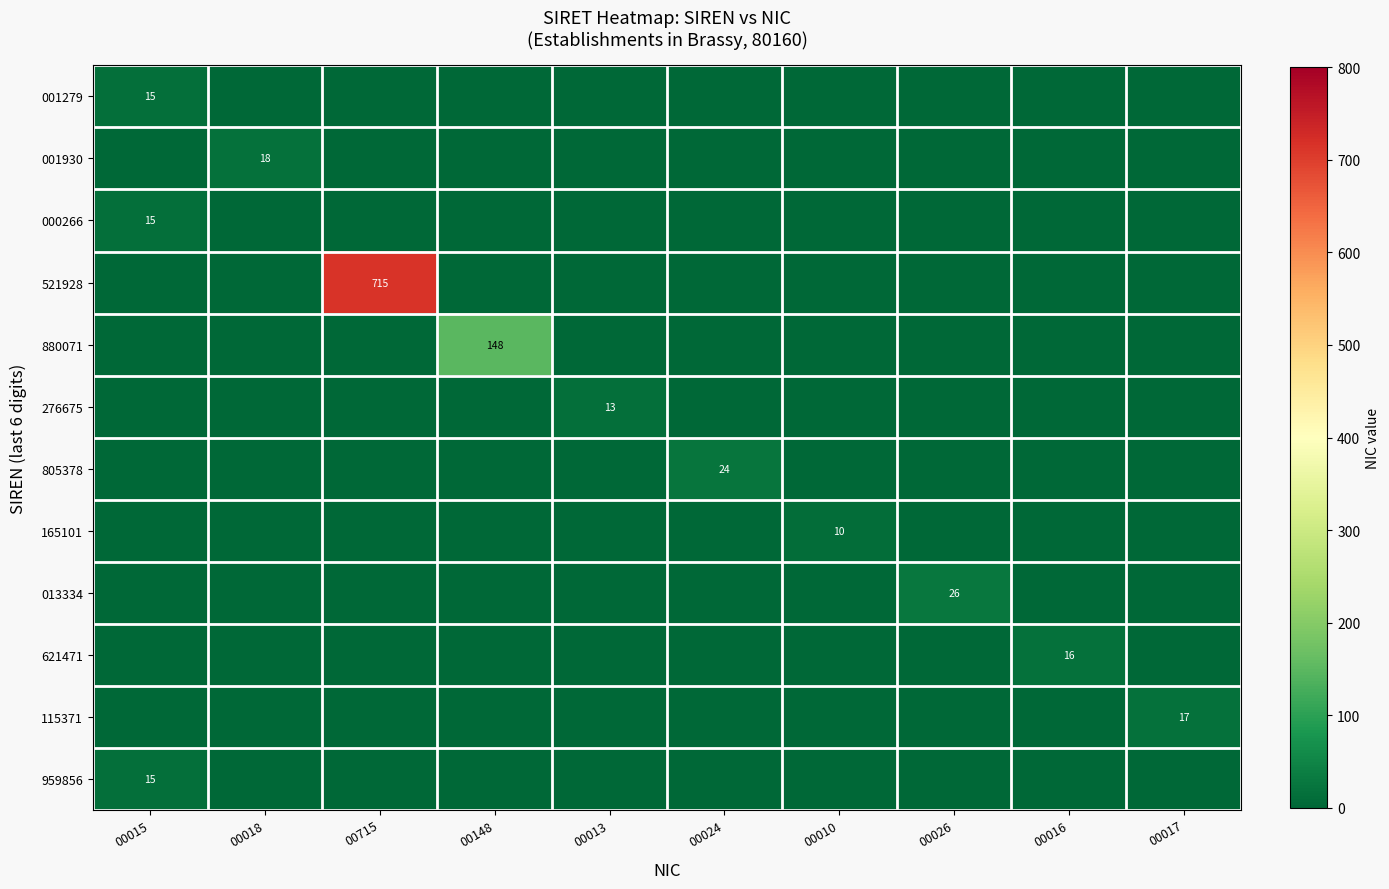

How many categories are shown in the chart?

10